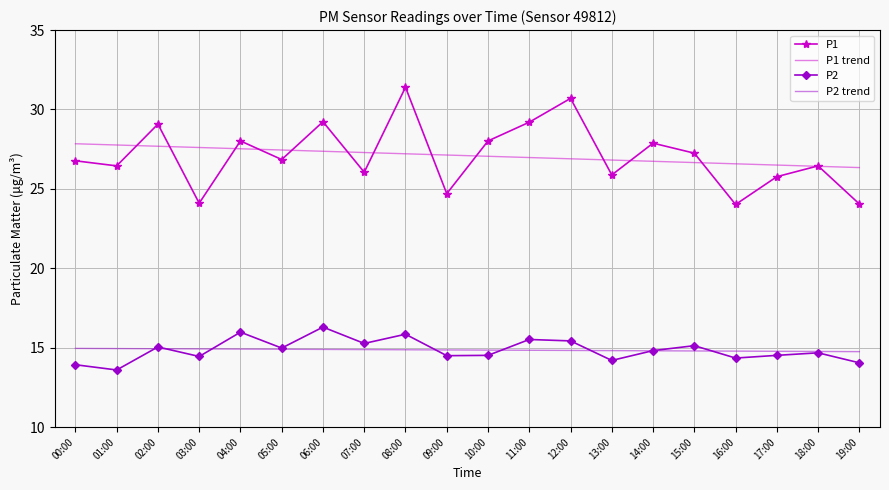

List the series in order of their peak value, lowest first.

P2 trend, P2, P1 trend, P1